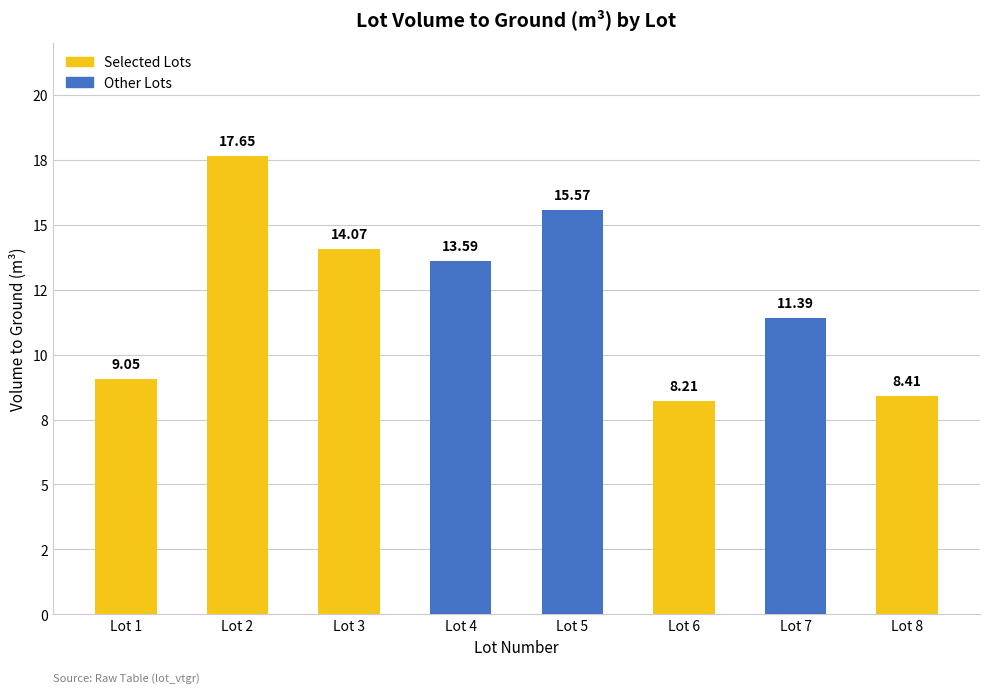

What is the sum of all values?

97.9